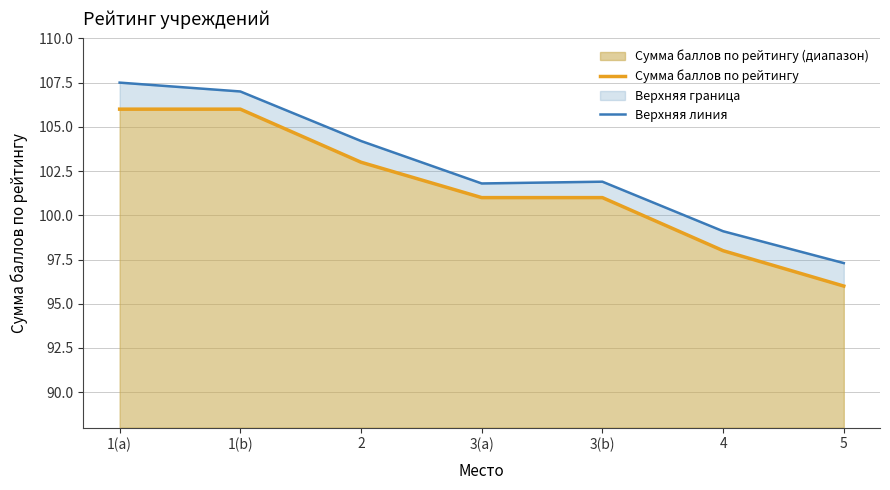

What is the label of the 3rd point from the left?

2